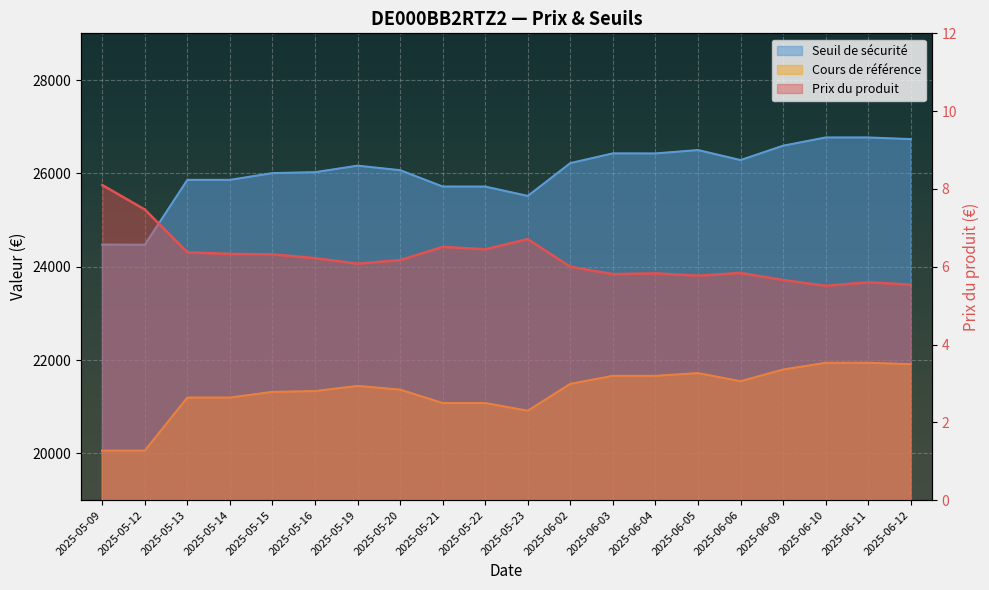

Is it true that Seuil de sécurité equals 25861.0 at 2025-05-14?

True